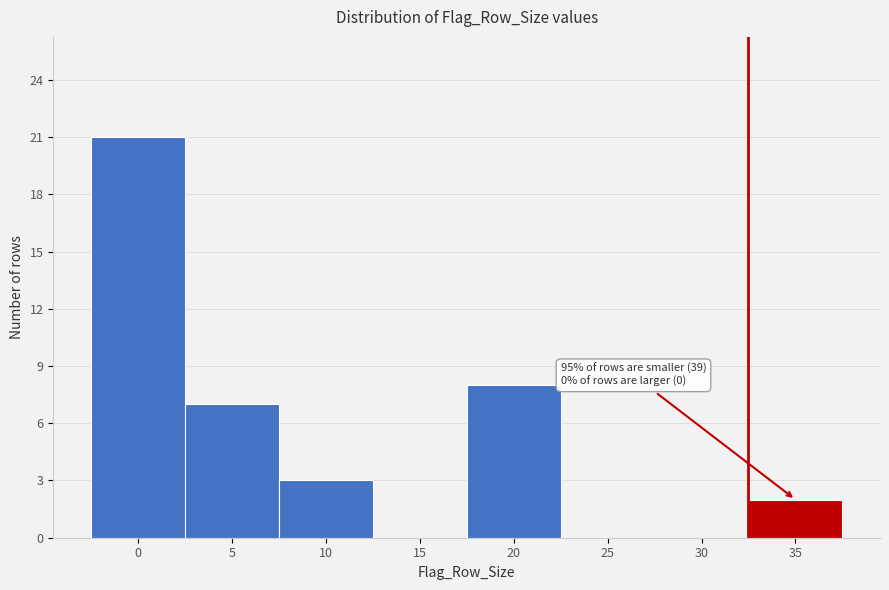

Reading left to right, what are all the values shown in this chart?

0=21	5=7	10=3	15=0	20=8	25=0	30=0	35=2